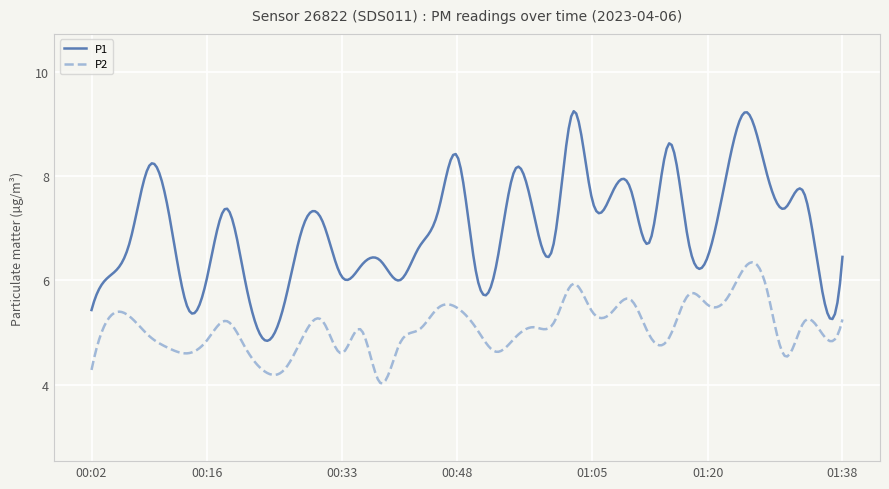

List the series in order of their overall mean, highest first.

P1, P2